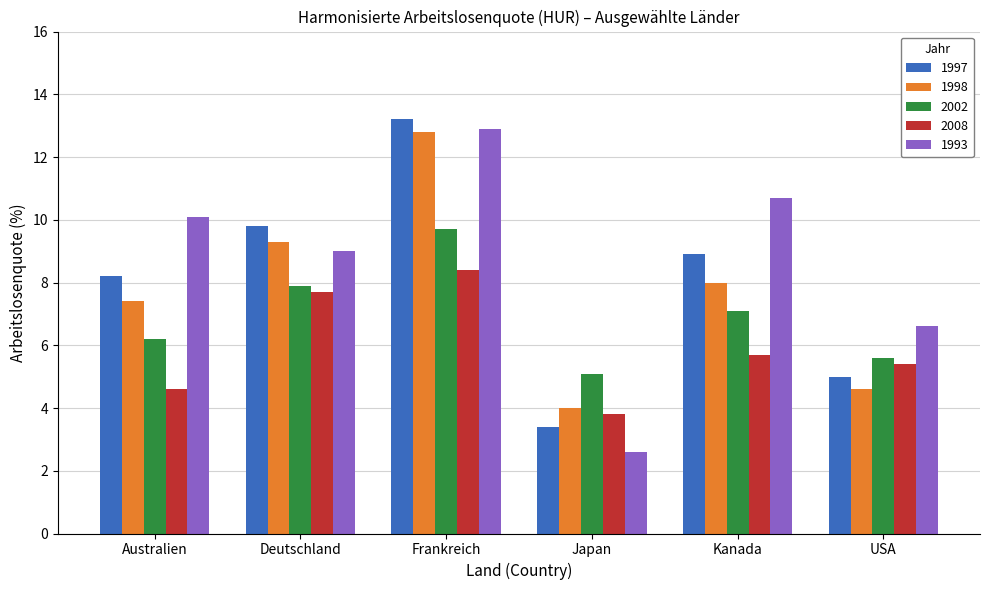

How many groups of bars are there?

6